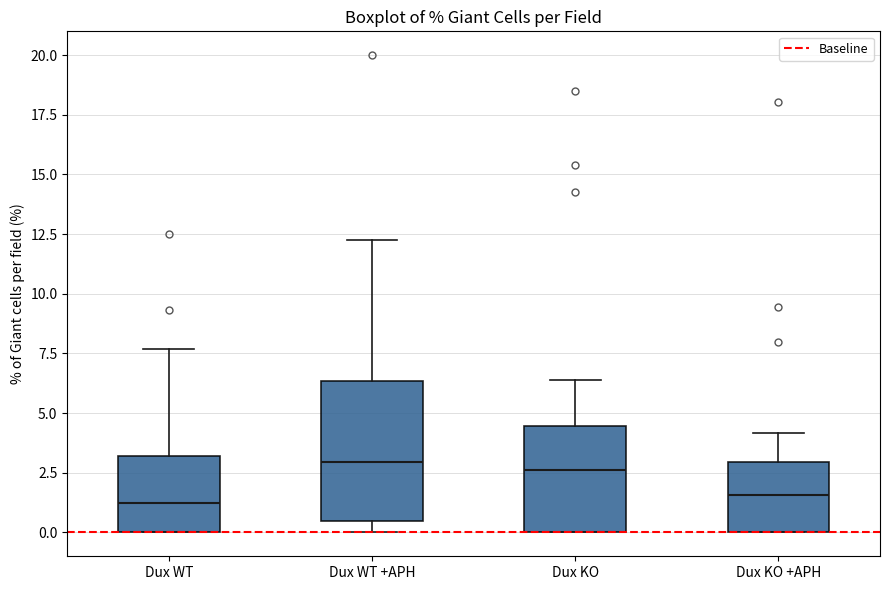

Reading left to right, read every box against the y-axis: the position of its median line, the range the box covers, and the ends of its whiskers. The values are not printed on the chart, so give them approximately, as read against the axis.

Dux WT: median 1.0, box 0.0 to 3.0, whiskers 0.0 to 7.5
Dux WT +APH: median 3.0, box 0.5 to 6.5, whiskers 0.0 to 12.0
Dux KO: median 2.5, box 0.0 to 4.5, whiskers 0.0 to 6.5
Dux KO +APH: median 1.5, box 0.0 to 3.0, whiskers 0.0 to 4.0